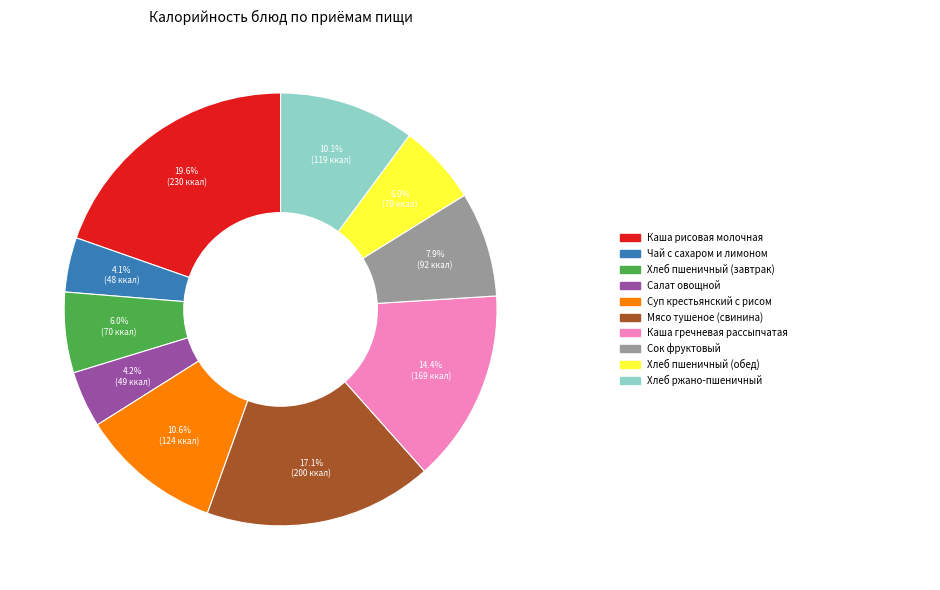

Does any single category account for the majority?

No